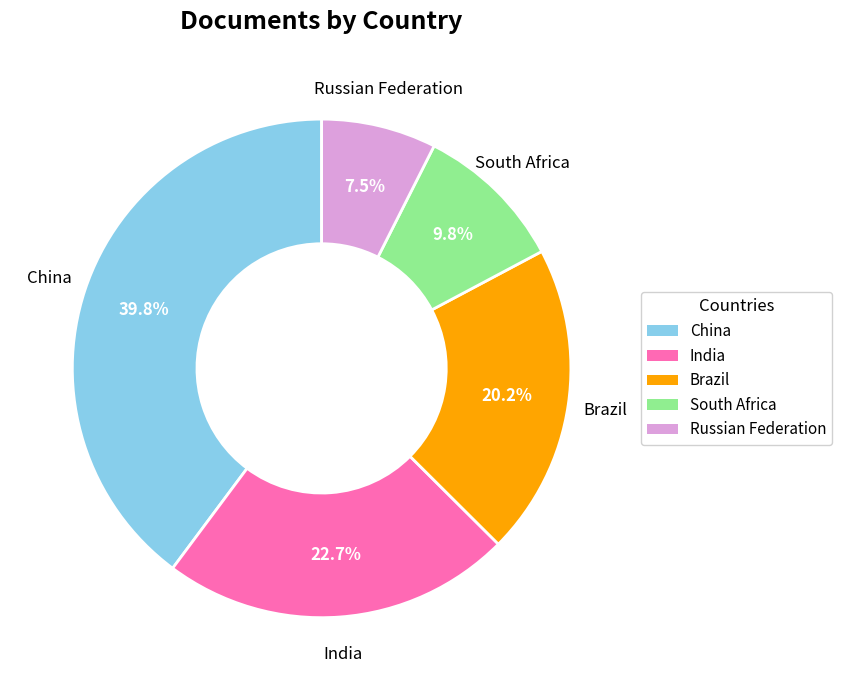

Rank the categories by value from lowest to highest.

Russian Federation, South Africa, Brazil, India, China